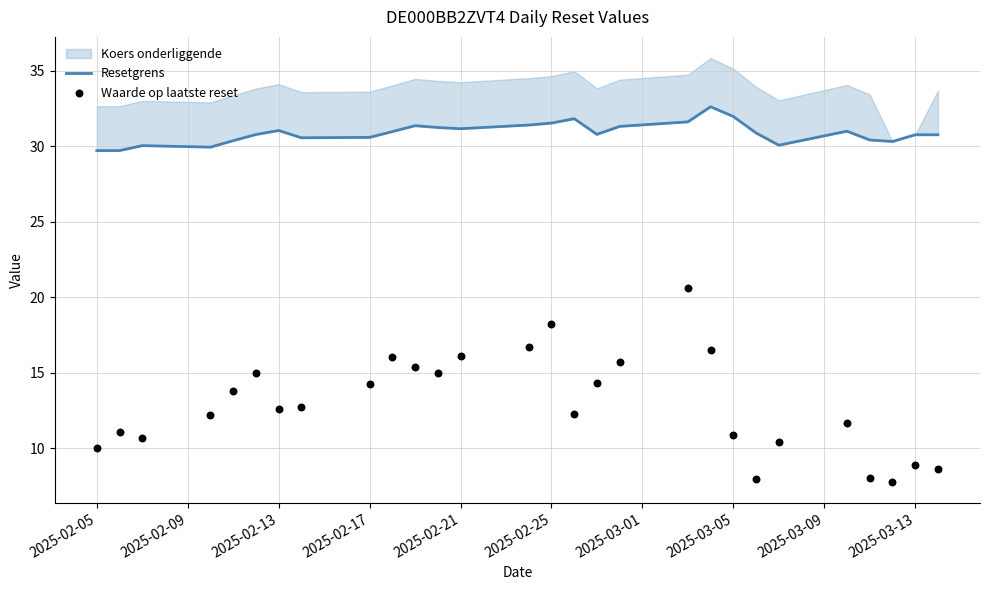

Is the value of Resetgrens at 11 greater than the value of Waarde op laatste reset at 23?

Yes